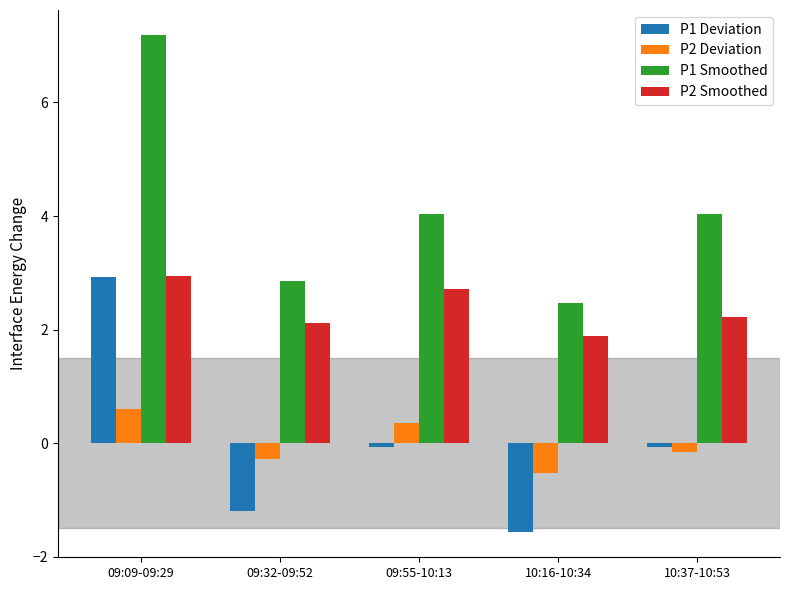

Between 09:32-09:52 and 09:55-10:13, which series saw the biggest shift?

P1 Smoothed